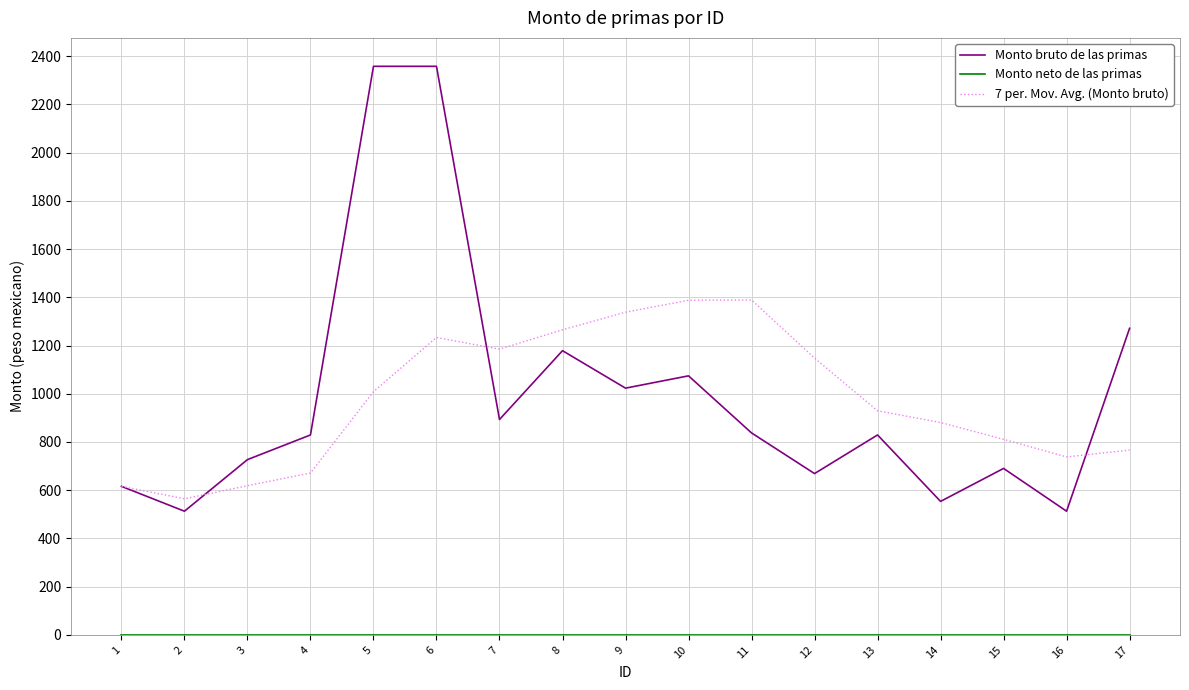

What is the spread (max minus min) of values at 17?

1271.4